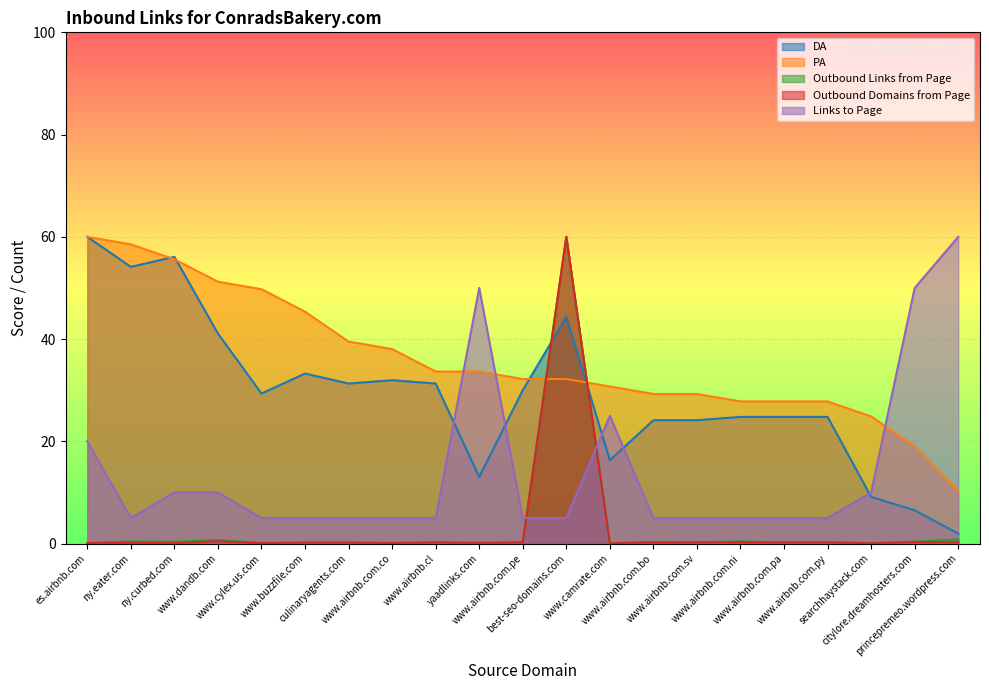

At which category does Outbound Links from Page reach its first local valley?

ny.curbed.com